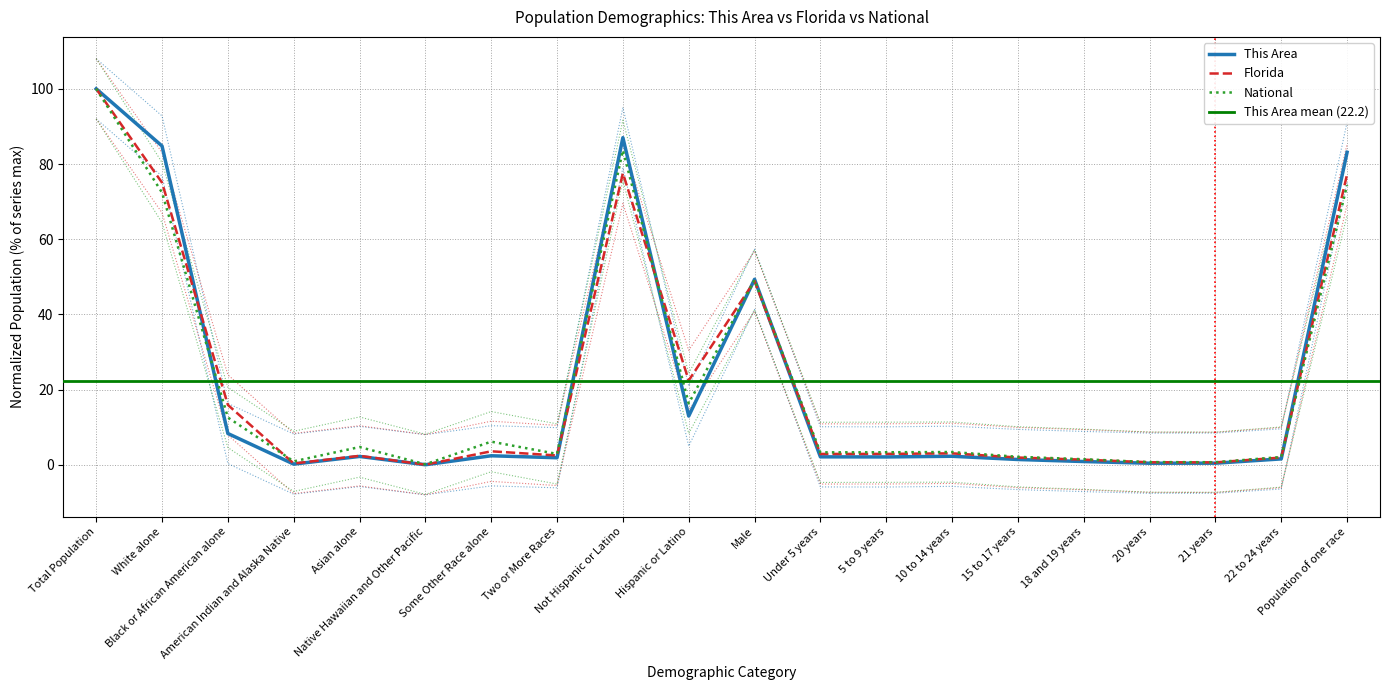

Count the number of data series in this chart.

3